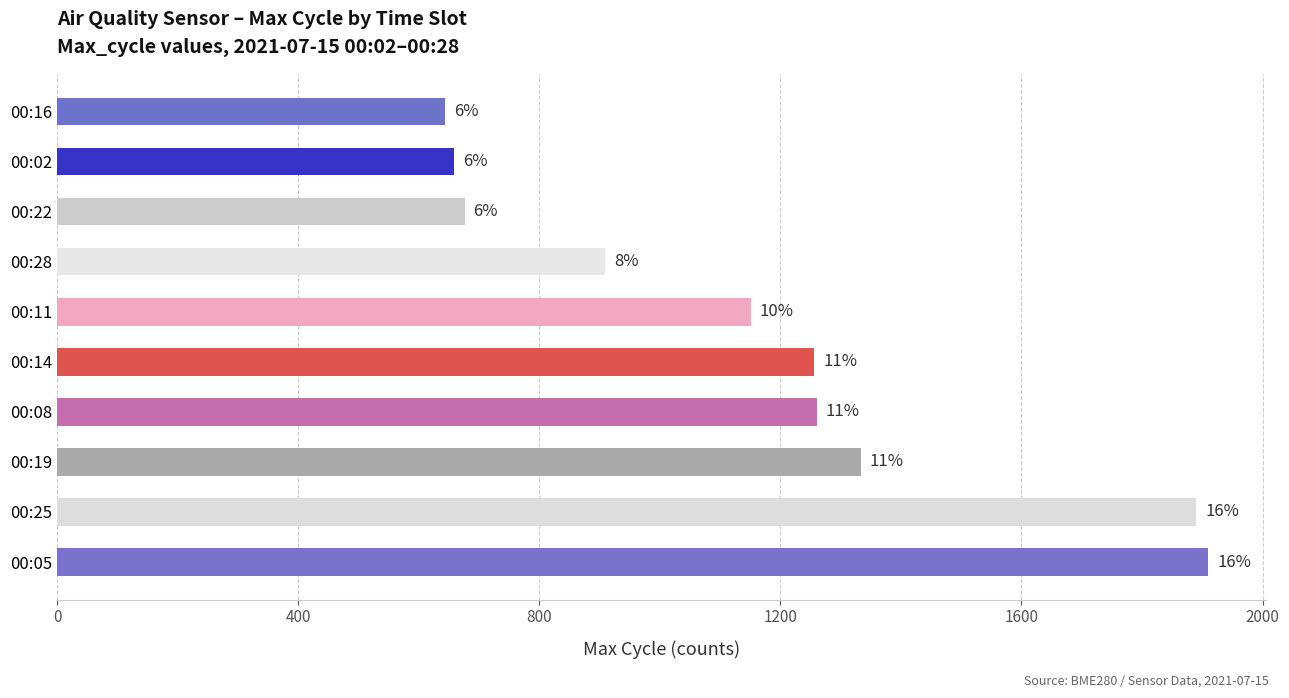

Does the chart contain any negative values?

No